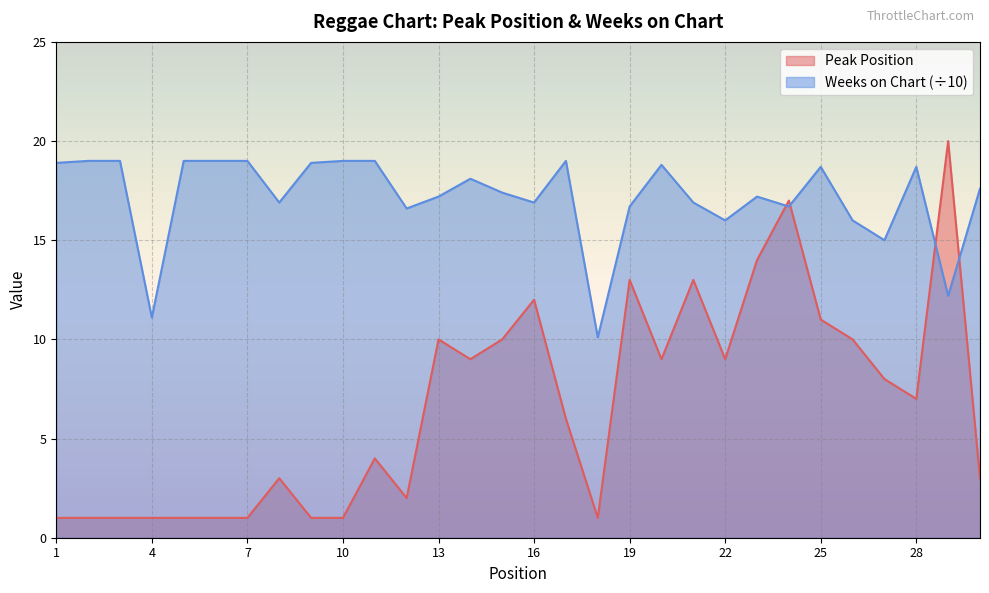

The value of Peak Position at 12 is 1.0. True or false?

False